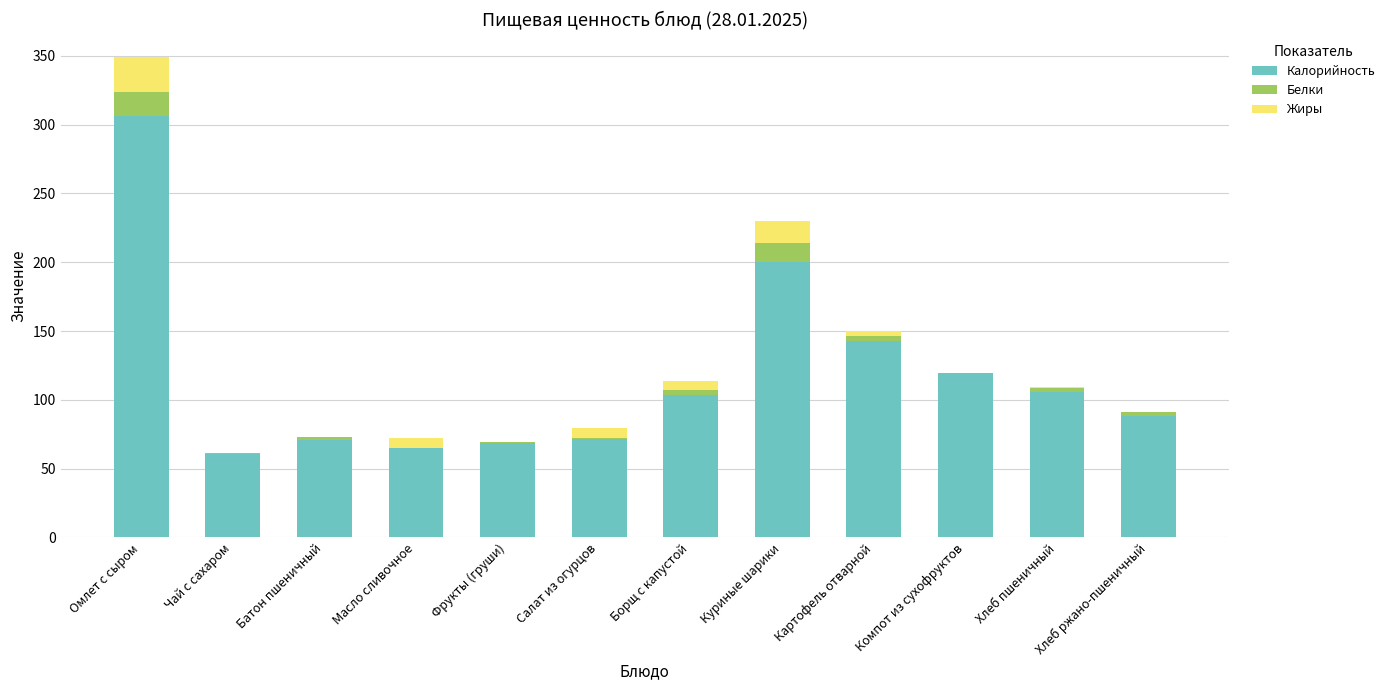

What is the sum of the Калорийность values at Масло сливочное and Батон пшеничный?

136.0